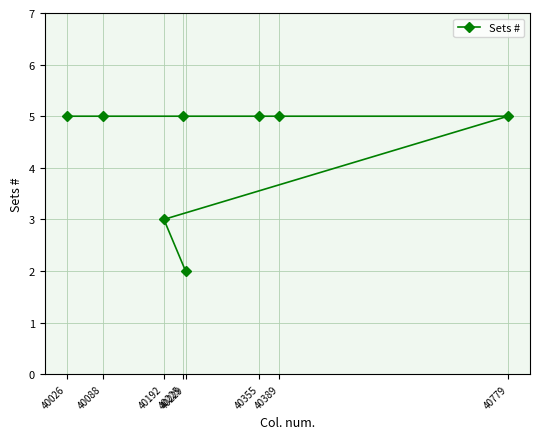

The chart shows a value of 5 at 40225. True or false?

True